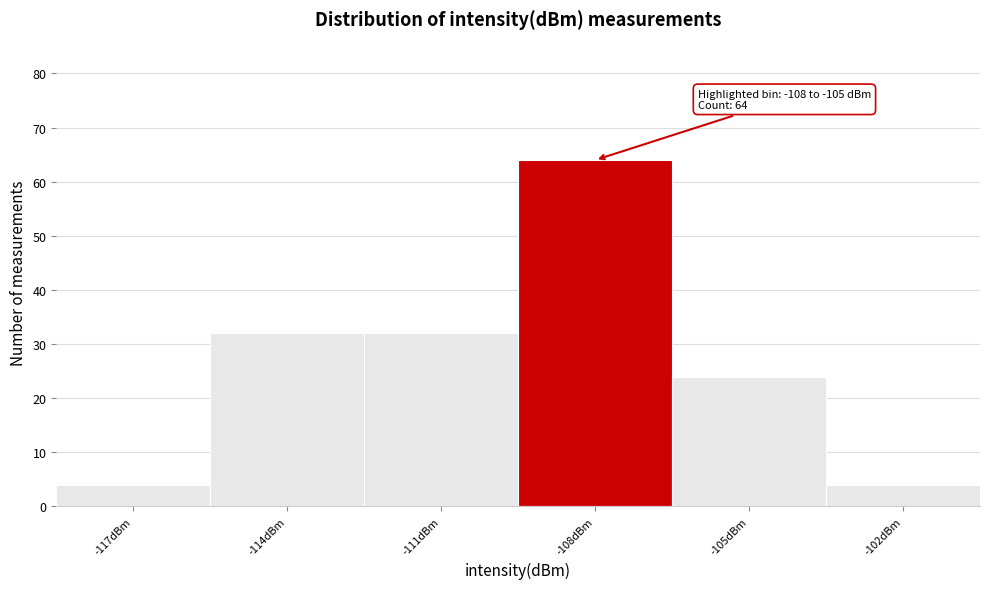

Reading left to right, list all the values displayed in this chart.

-117dBm=4	-114dBm=32	-111dBm=32	-108dBm=64	-105dBm=24	-102dBm=4